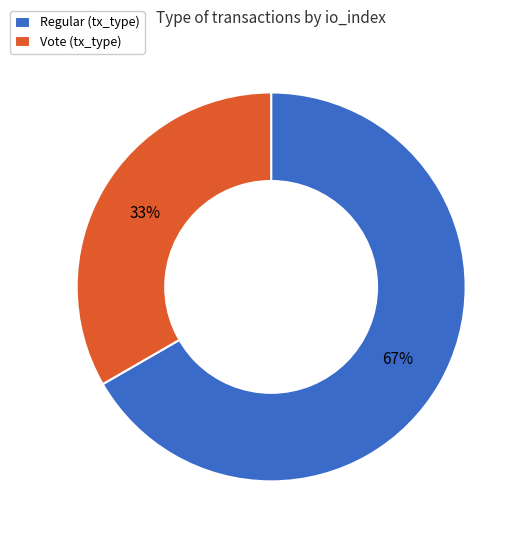

What is the smallest slice in the pie chart?

Vote (tx_type)